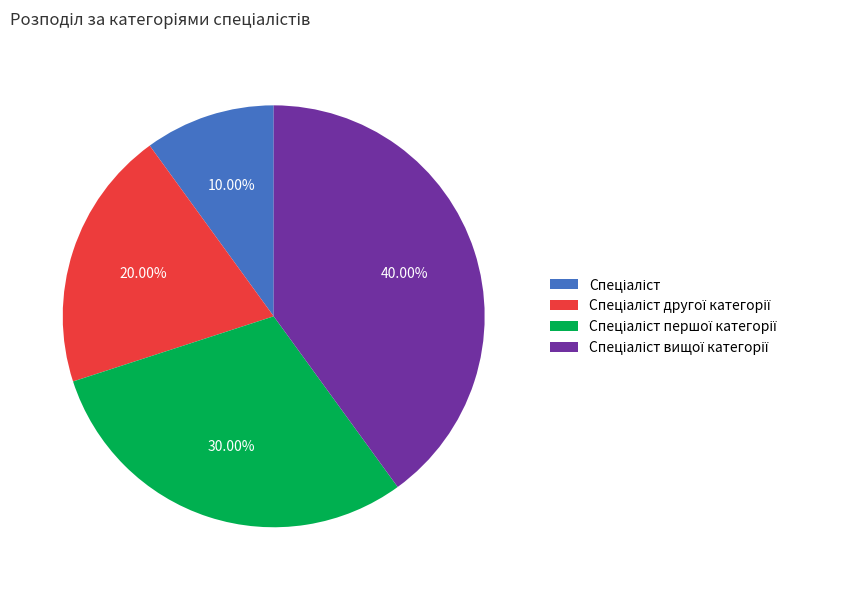

Is there any slice that represents more than half of the pie?

No